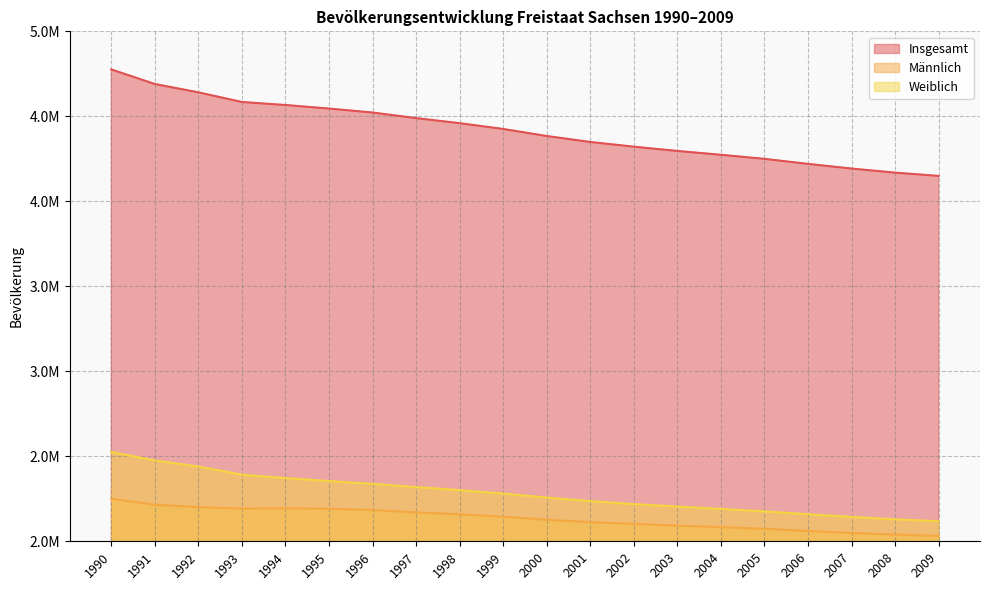

Reading left to right, what are all the values shown in this chart?

Insgesamt: 4775914	4690246	4641108	4584345	4566603	4545702	4522412	4489415	4459686	4425581	4384192	4349059	4321437	4296284	4273754	4249774	4220200	4192801	4168732	4149477
Männlich: 2250153	2214693	2201310	2192299	2194597	2191334	2184168	2170172	2158726	2144676	2126723	2112497	2102768	2091821	2083240	2073755	2060804	2049173	2039451	2031630
Weiblich: 2525761	2475553	2439798	2392046	2372006	2354368	2338244	2319243	2300960	2280905	2257469	2236562	2218669	2204463	2190514	2176019	2159396	2143628	2129281	2117847